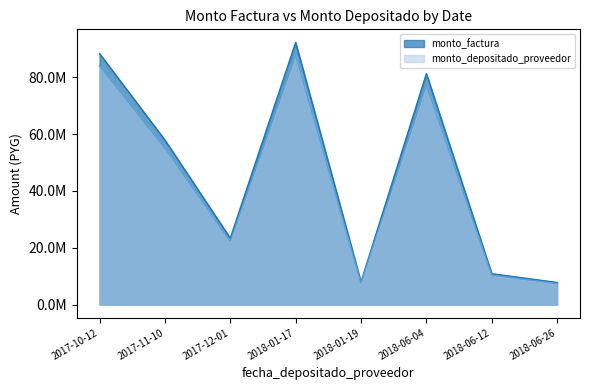

What position from the left is 2018-06-04?

6